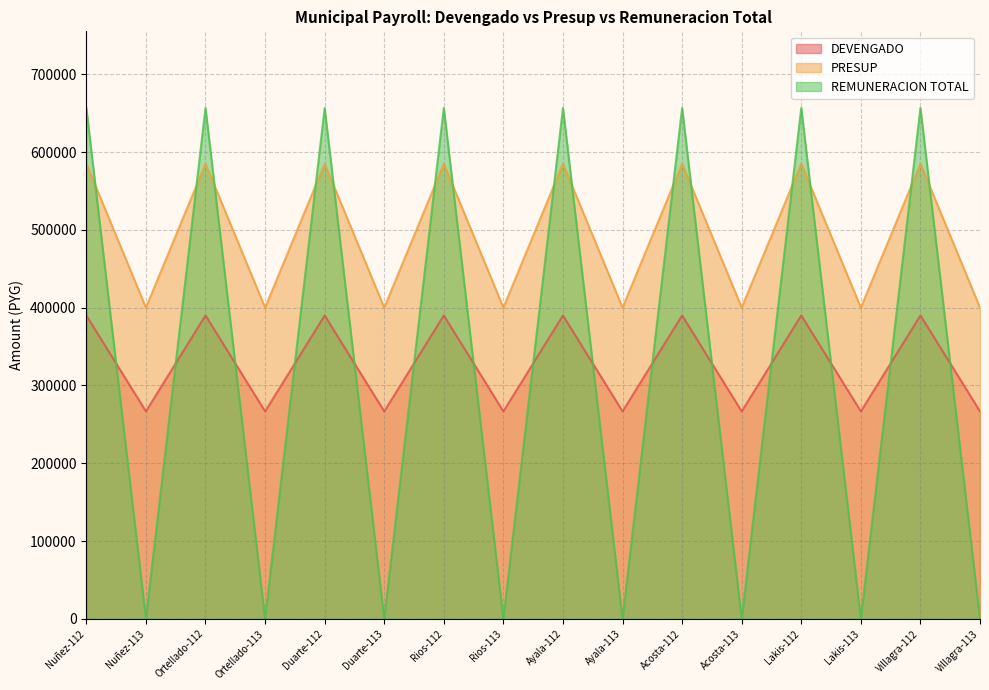

What is the average value of the PRESUP series?

492500